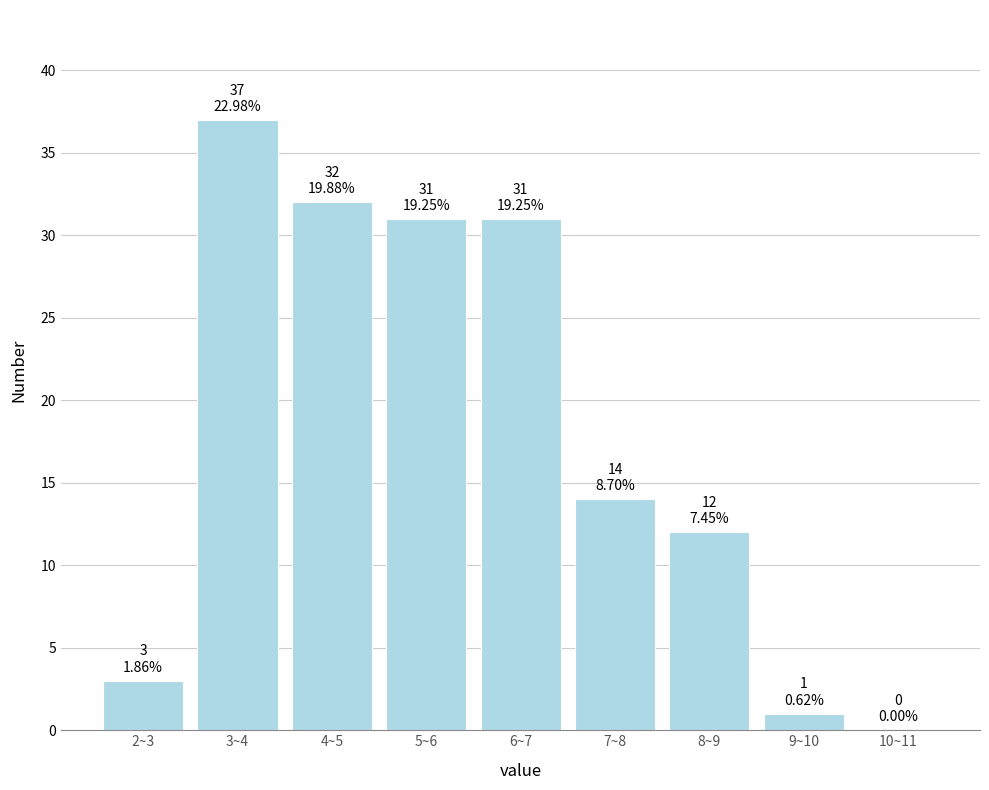

Reading left to right, what are all the values shown in this chart?

2~3=3	3~4=37	4~5=32	5~6=31	6~7=31	7~8=14	8~9=12	9~10=1	10~11=0